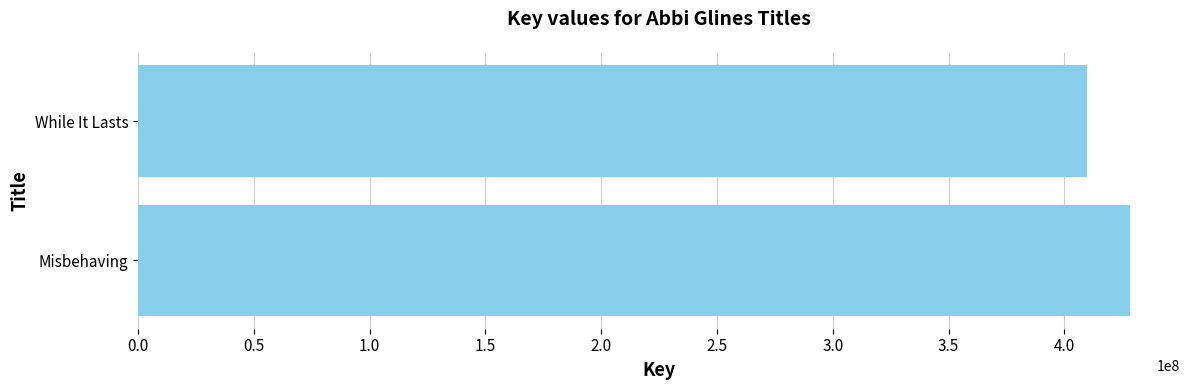

What is the greatest value displayed?

428530895